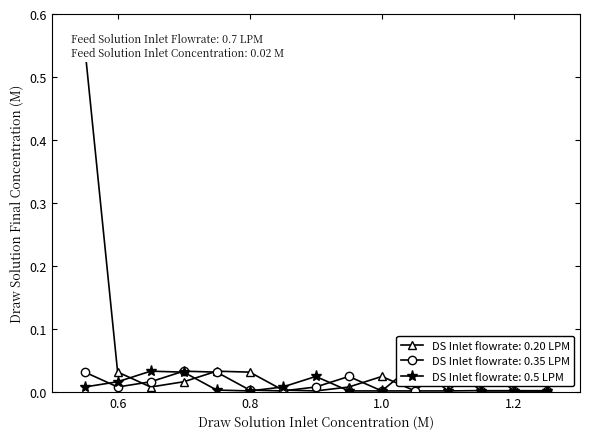

True or false: DS Inlet flowrate: 0.20 LPM has more than 0 points higher than both neighbors.

True